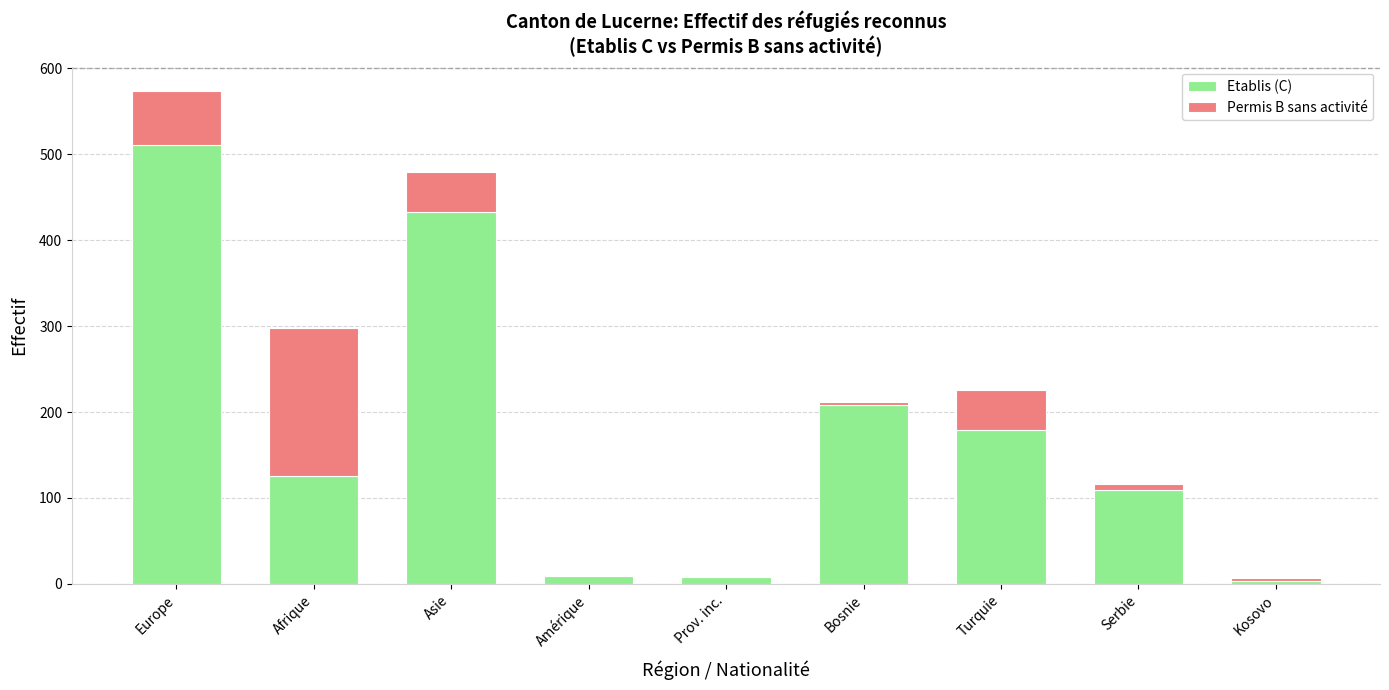

True or false: Etablis (C) has a value of 179 at Turquie.

True